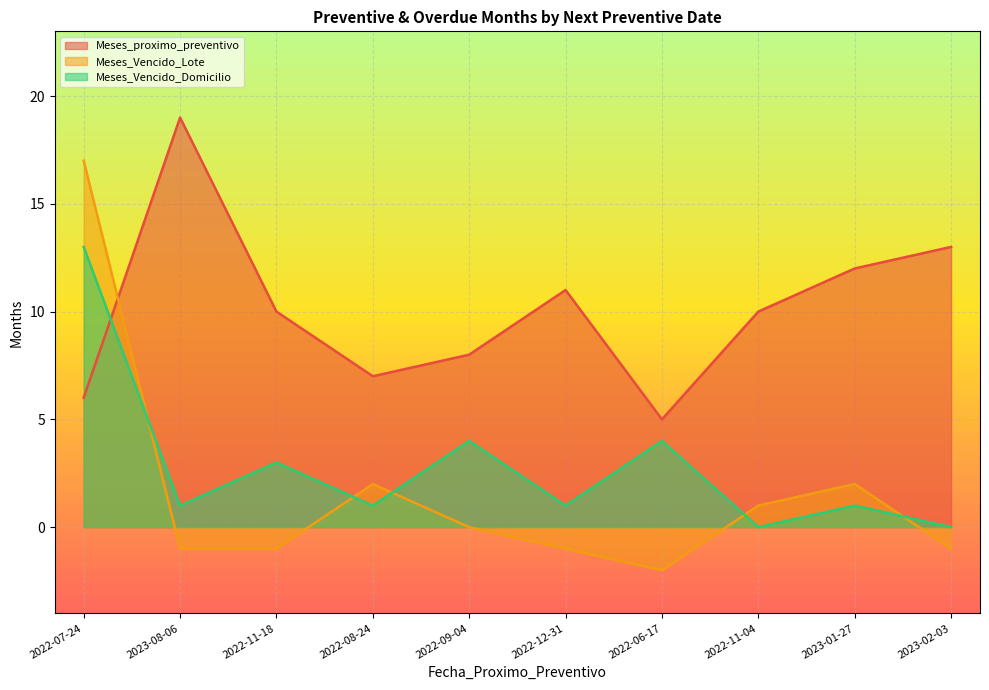

True or false: Meses_Vencido_Lote and Meses_proximo_preventivo cross at least once.

True